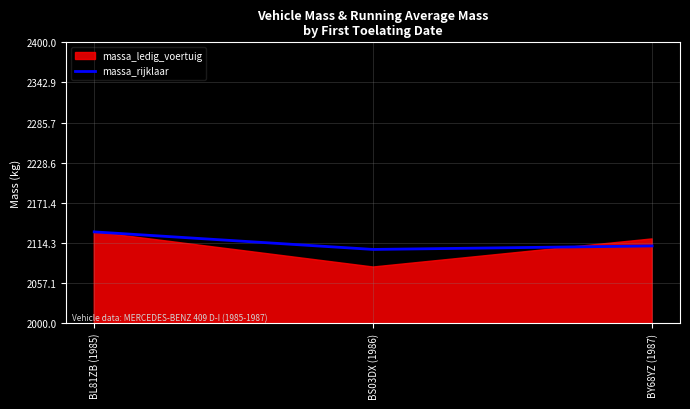

What is the value of the 1st point from the left?

2130